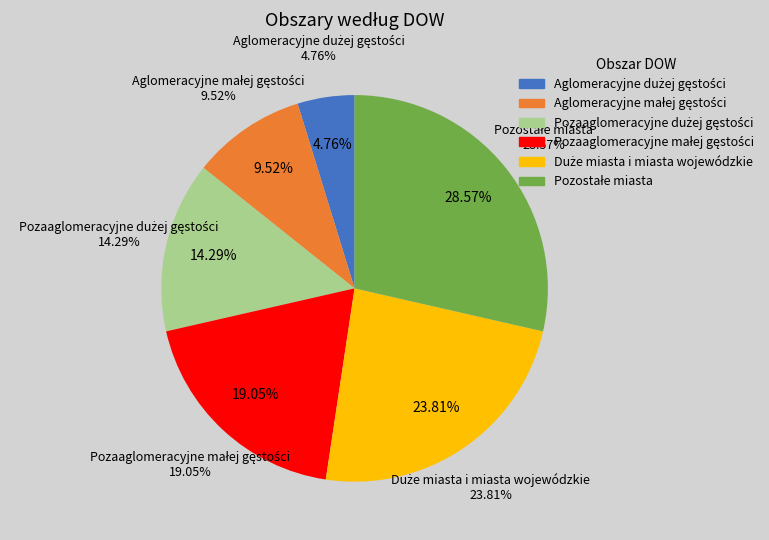

Approximately how many times larger is the value at Duże miasta i miasta wojewódzkie compared to Pozaaglomeracyjne dużej gęstości?

1.7